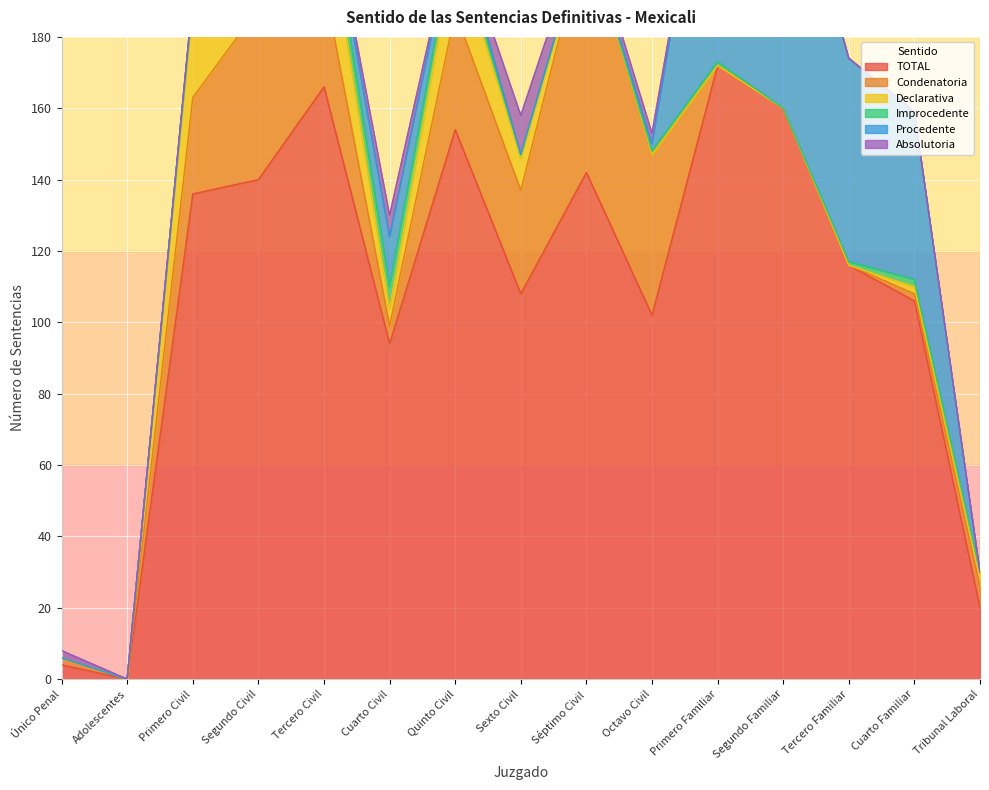

What is the label of the 11th point from the left?

Primero Familiar